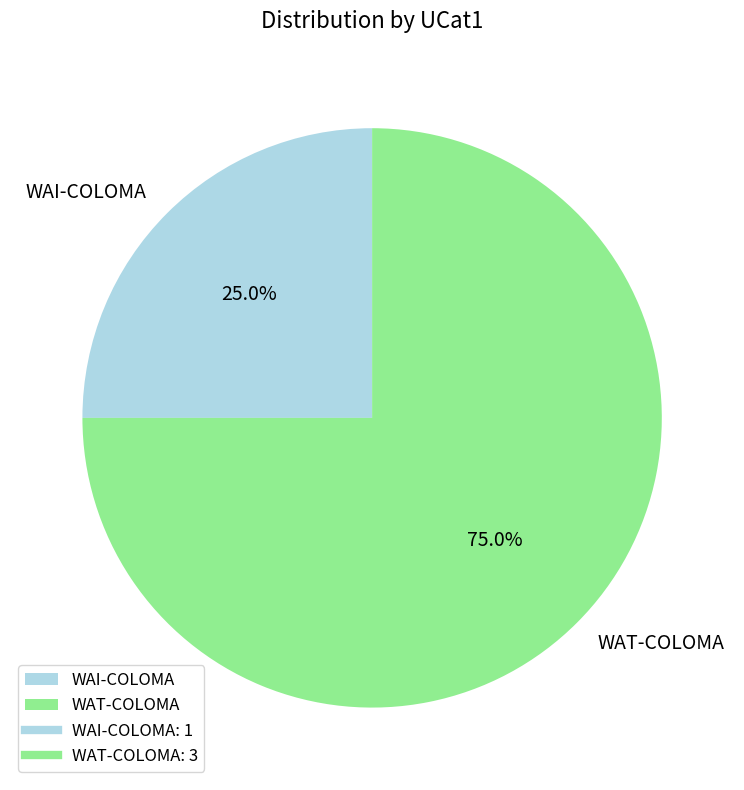

The WAT-COLOMA slice represents 88% of the pie. True or false?

False